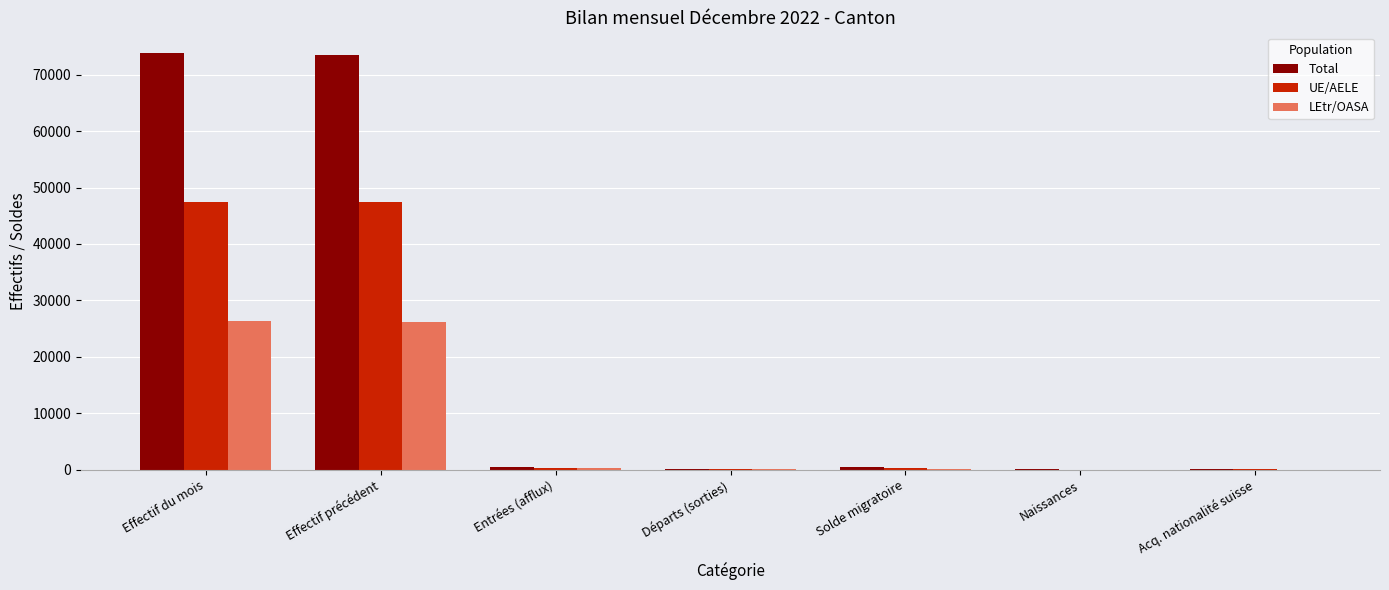

What is the sum of the Total values at Effectif précédent and Effectif du mois?

147401